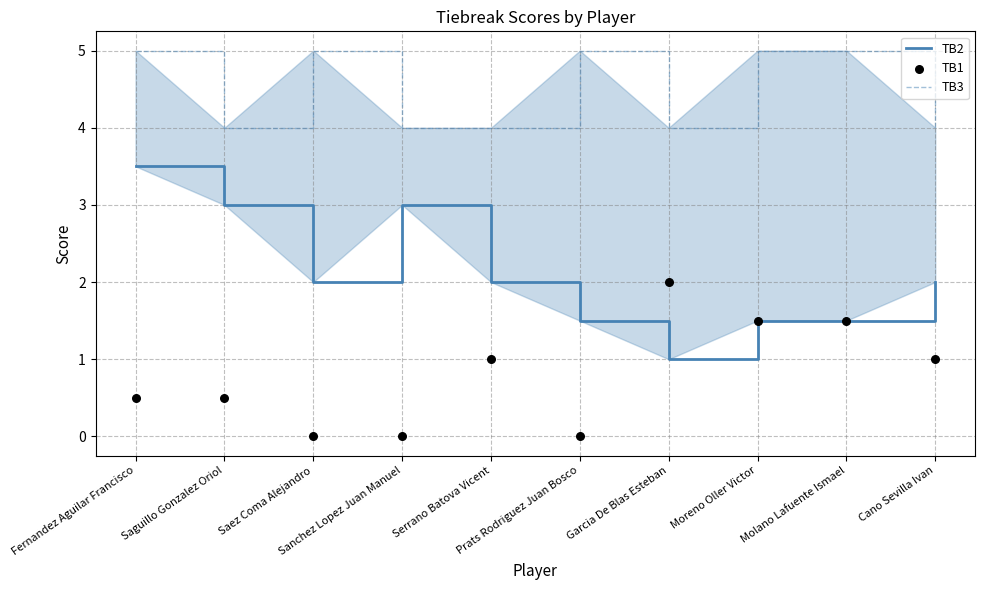

At which category is the sum across all series the highest?

Fernandez Aguilar Francisco